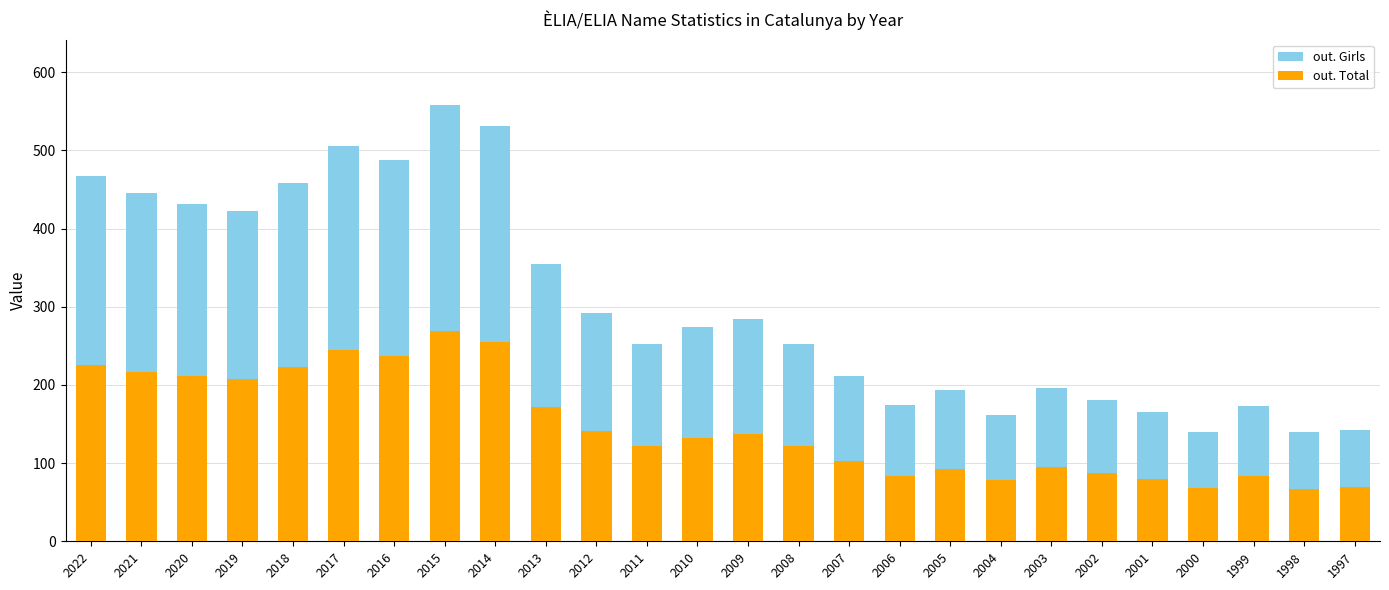

Which series has the largest range (max minus min)?

out. Girls